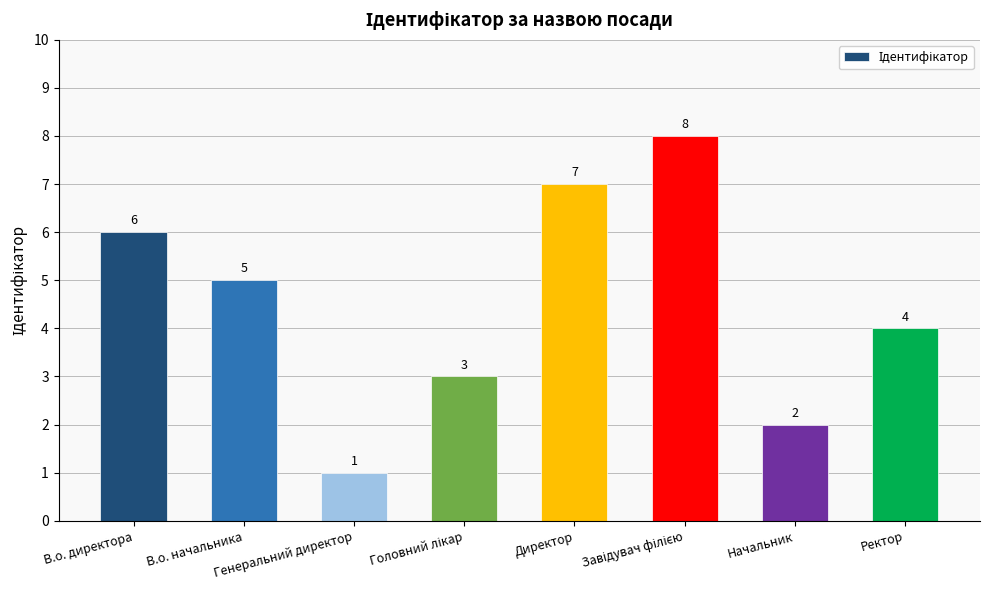

What is the maximum value shown in the chart?

8